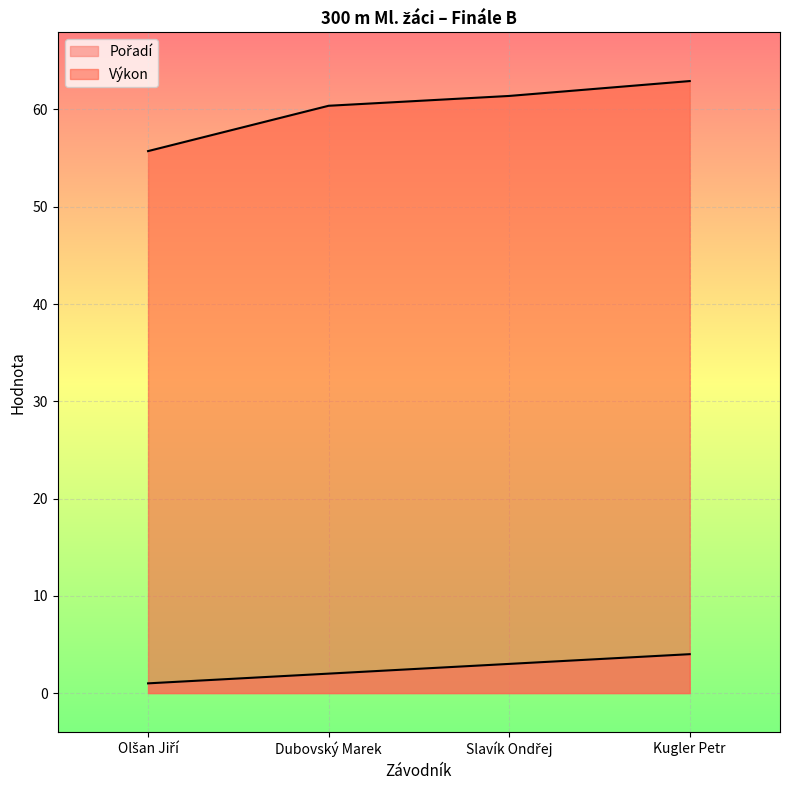

The value of Pořadí at Dubovský Marek is 2.0. True or false?

True